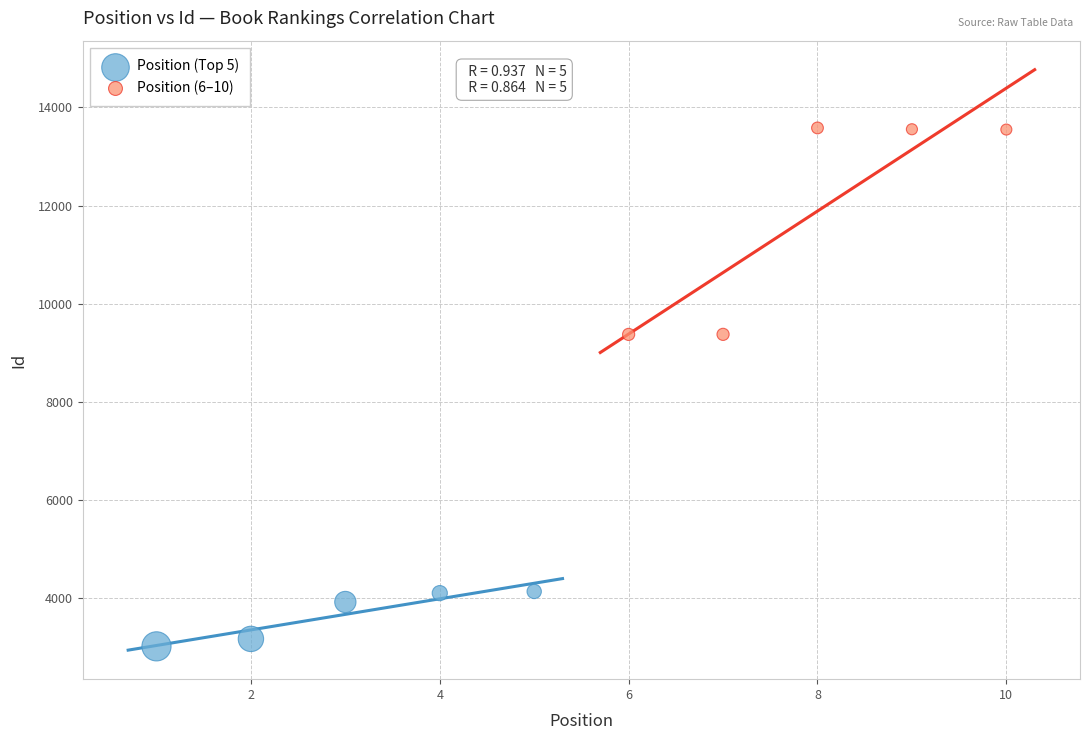

Which series reaches the minimum Y coordinate?

Position (Top 5)